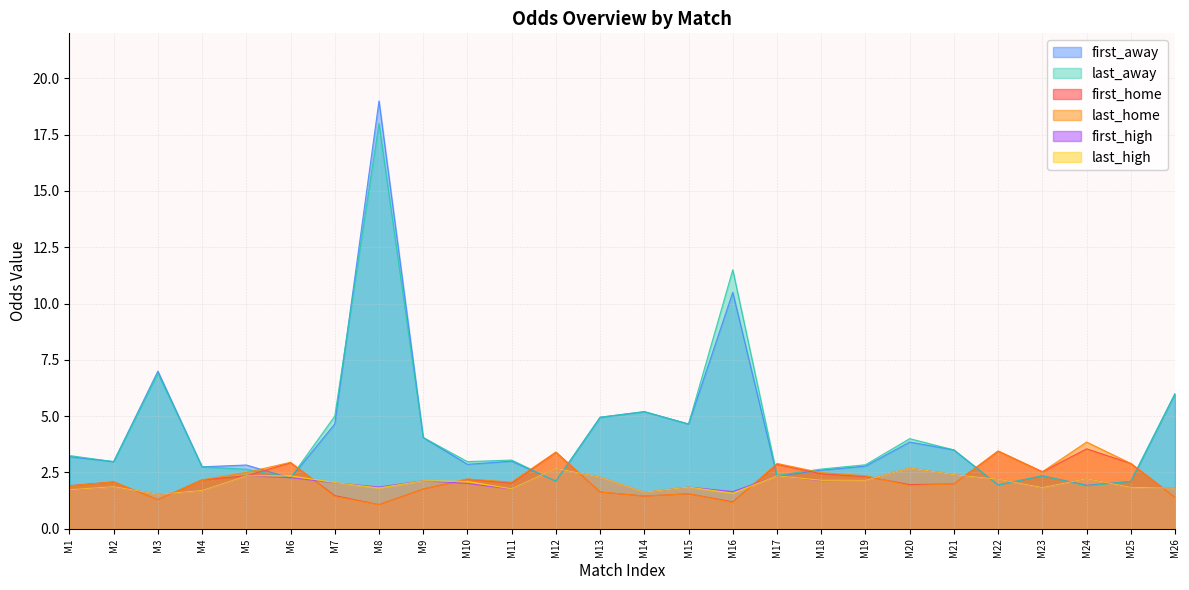

How many interior local valleys does the first_home series have?

7